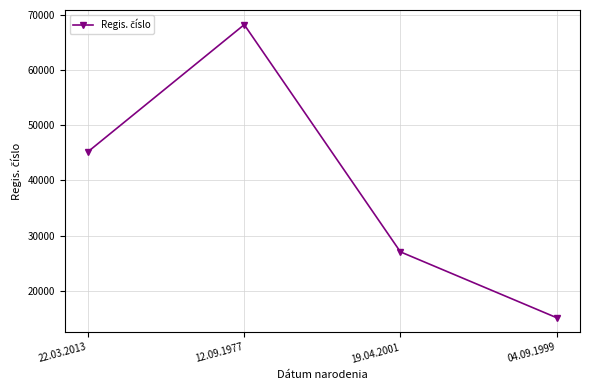

What is the maximum value shown in the chart?

68213